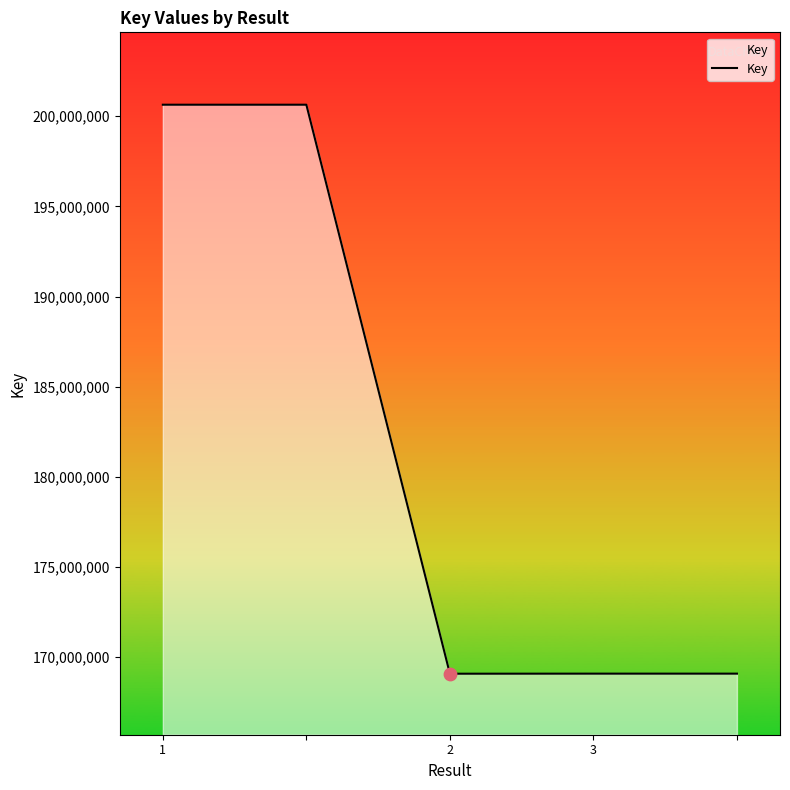

Which has a higher value, 3 or 4?

4